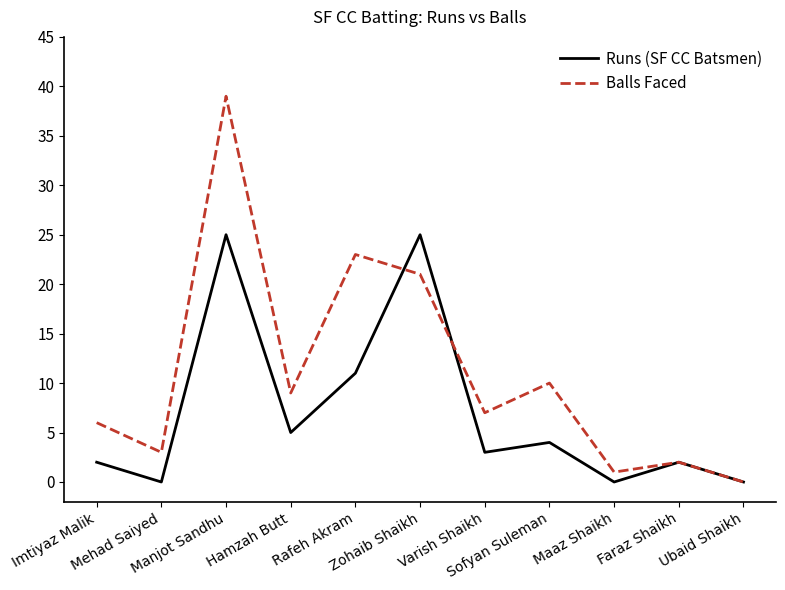

Reading left to right, what are all the values shown in this chart?

Runs (SF CC Batsmen): 2	0	25	5	11	25	3	4	0	2	0
Balls Faced: 6	3	39	9	23	21	7	10	1	2	0